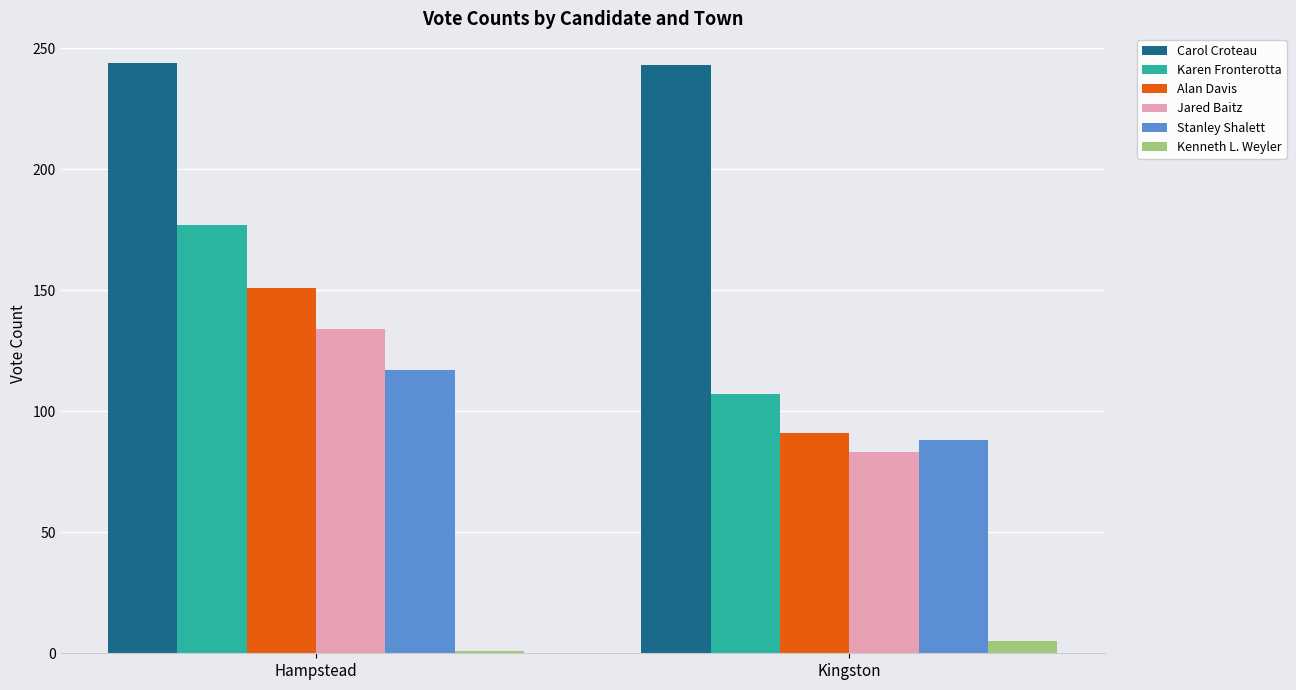

How many groups of bars are there?

2